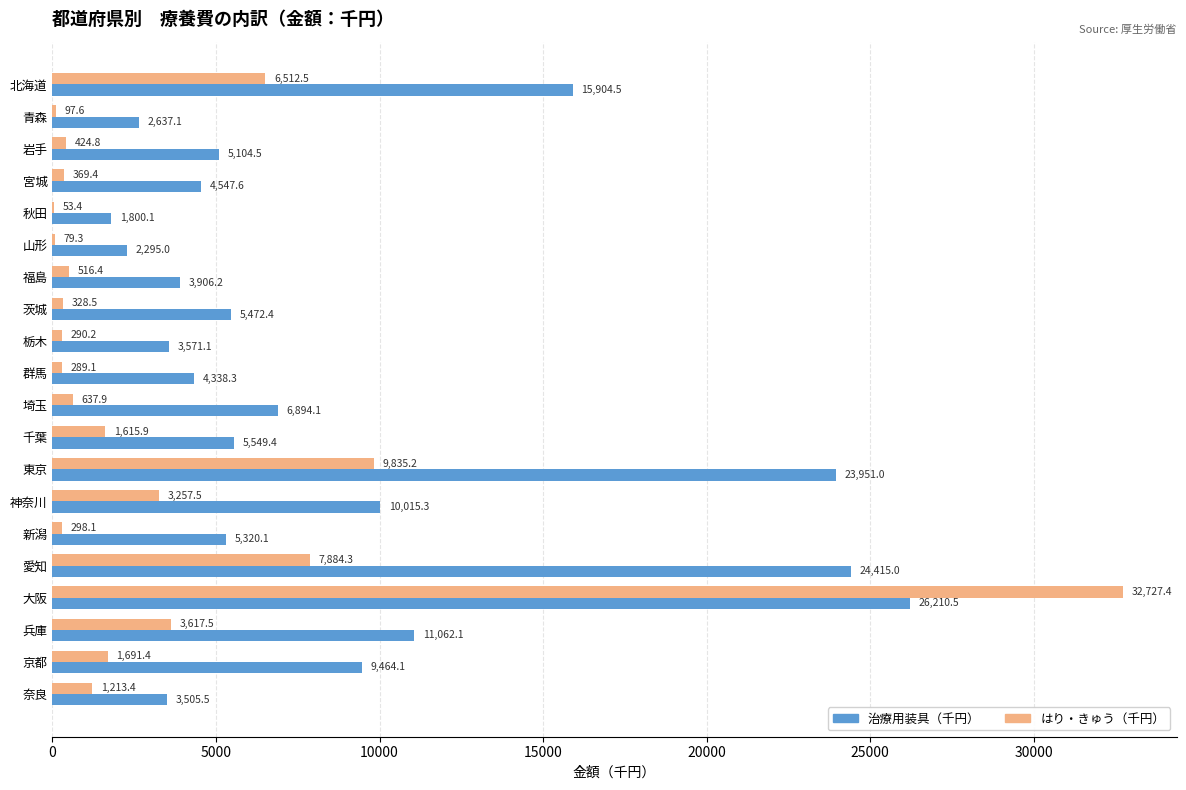

At which category does the chart reach its peak across all series?

大阪